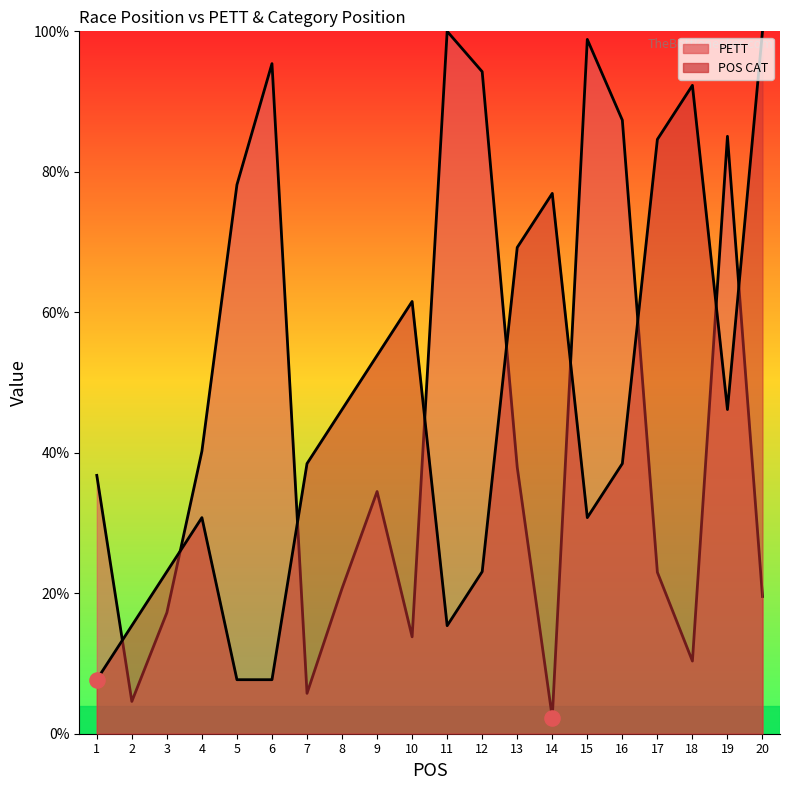

At how many categories does at least one series exceed 82?

9